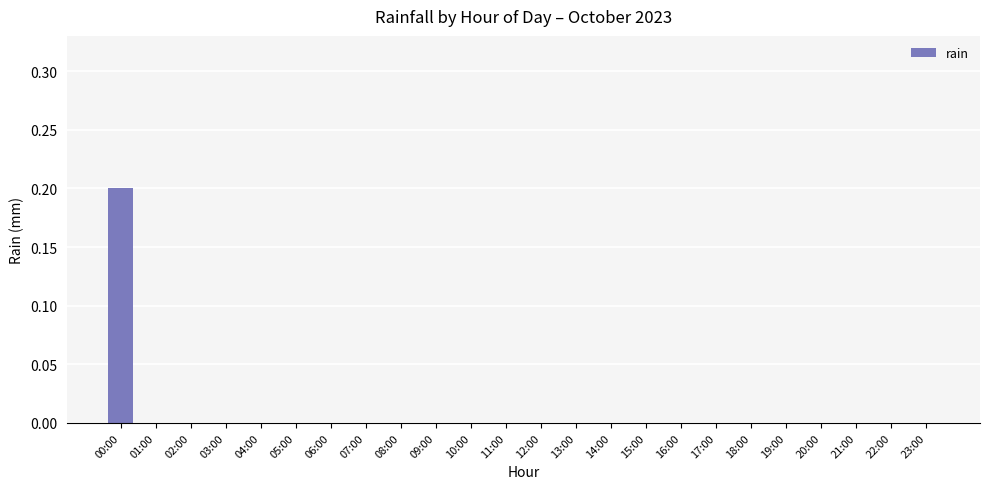

Are the bars horizontal?

No